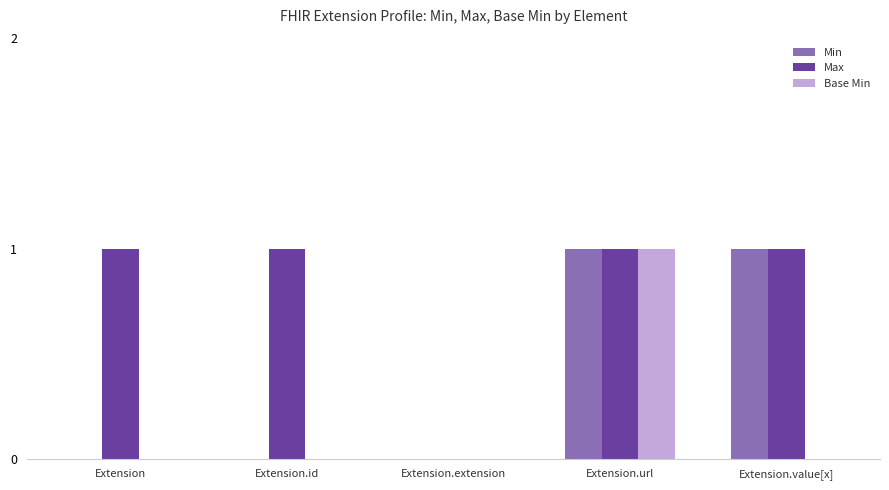

The Min series shows 0 at Extension.value[x]. True or false?

False